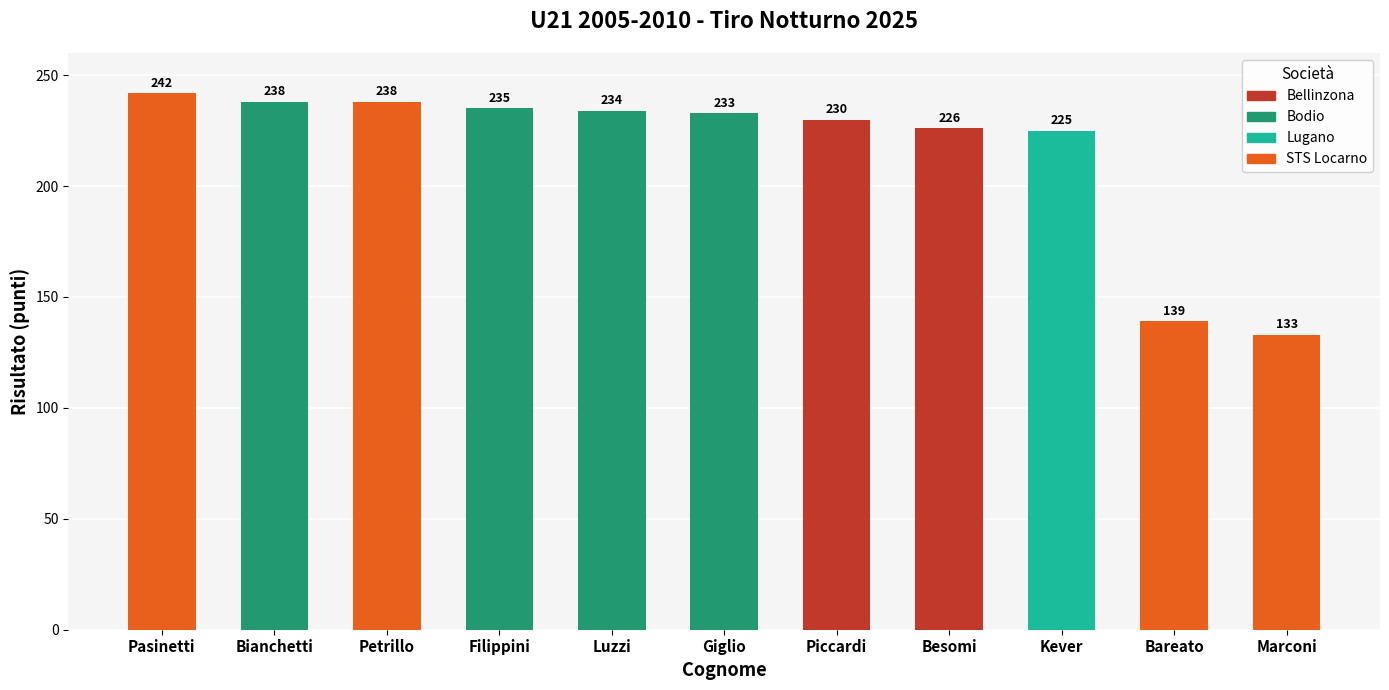

Reading right to left, what are all the values shown in this chart?

133	139	225	226	230	233	234	235	238	238	242